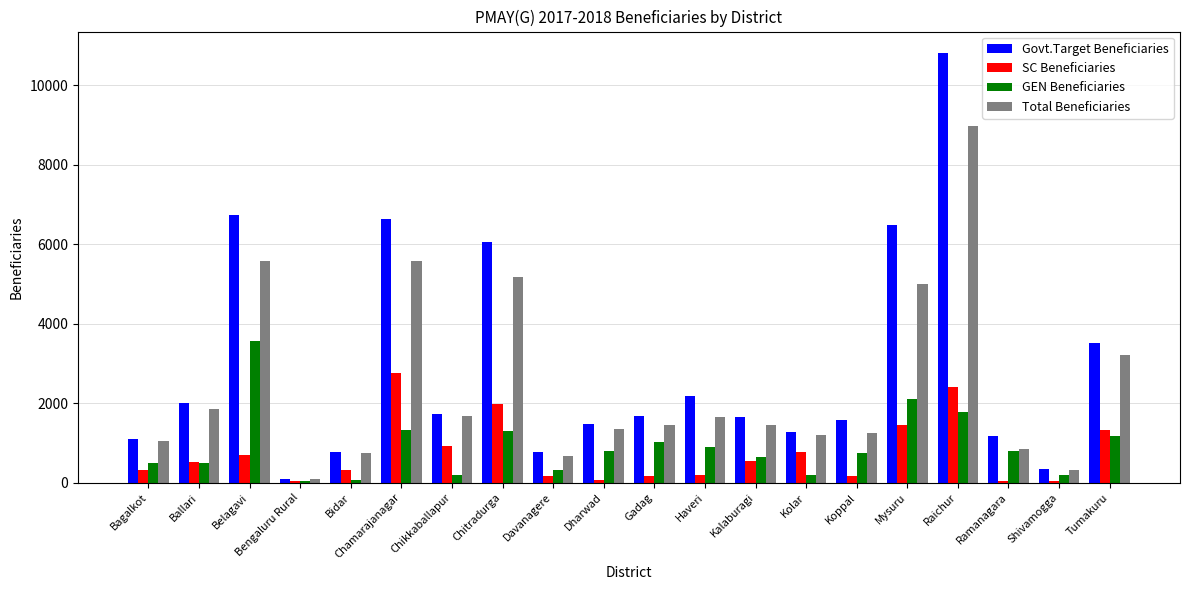

What is the sum of all SC Beneficiaries values?

14880